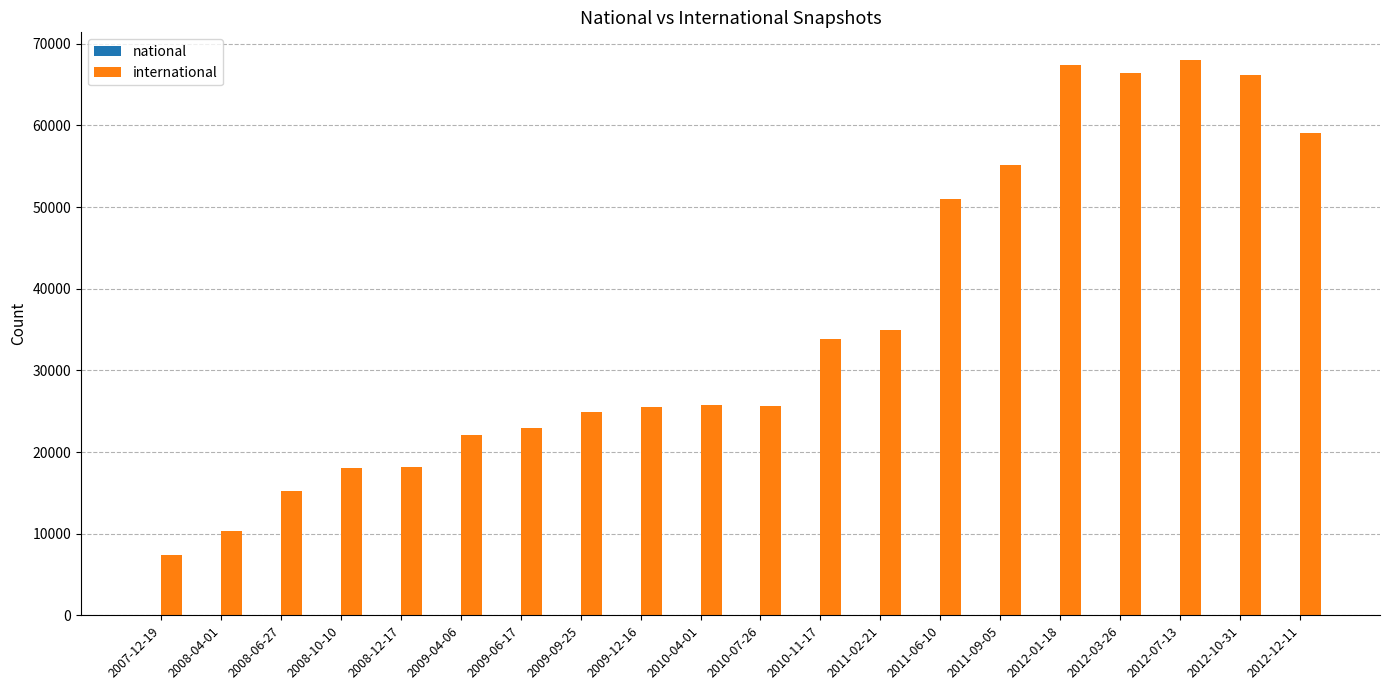

How many bars are there in total?

20